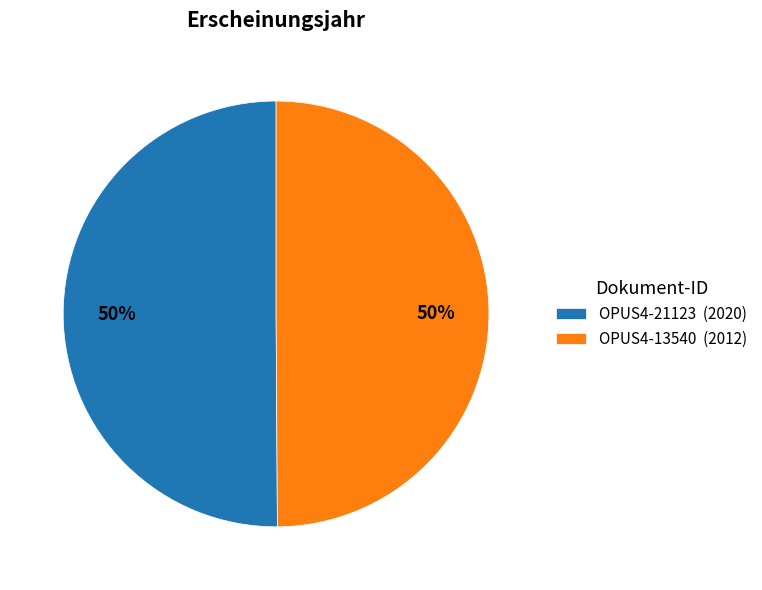

What percentage is the OPUS4-13540 slice, to the nearest percent?

50%